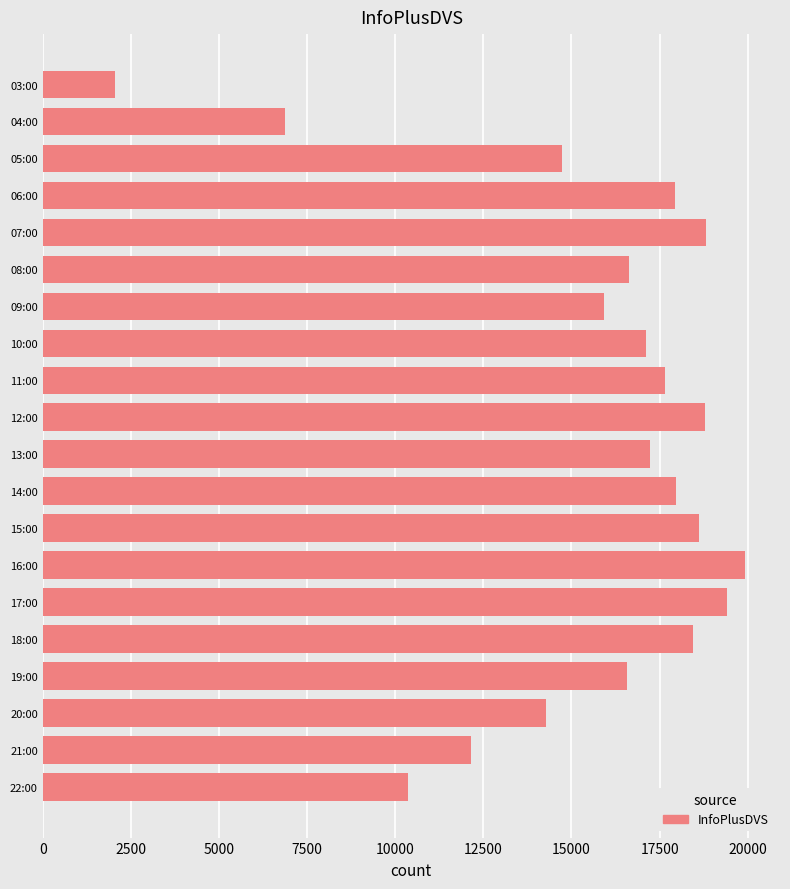

What is the average value?

15570